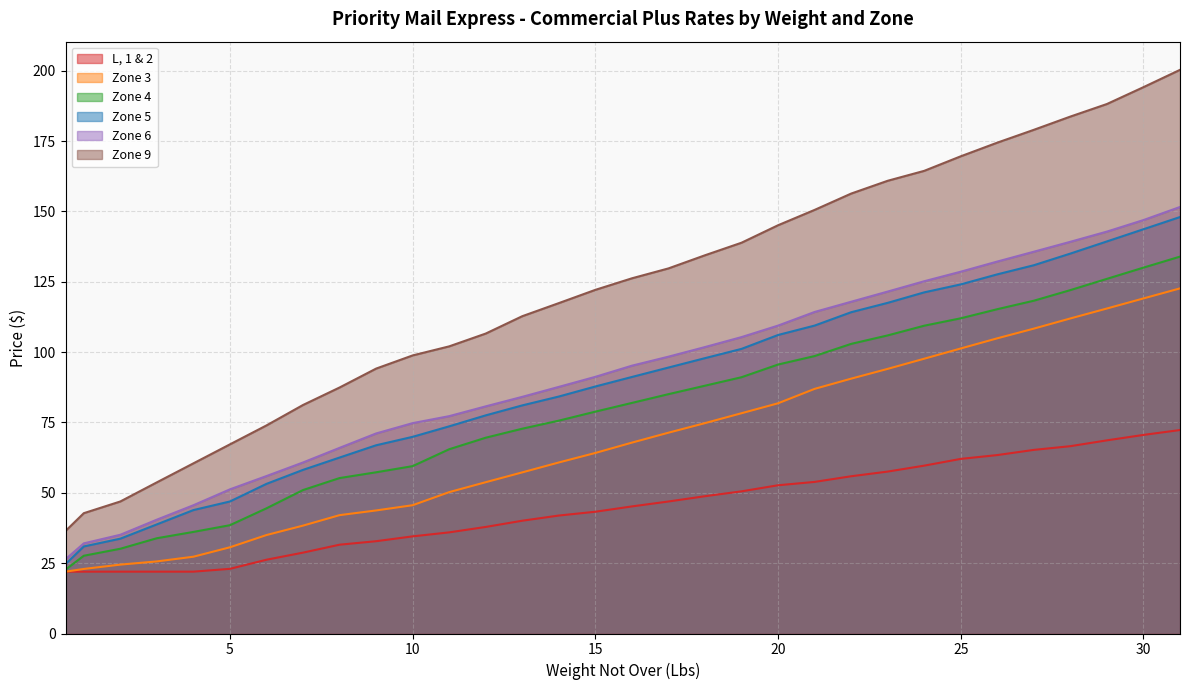

At which category is the sum across all series the highest?

31